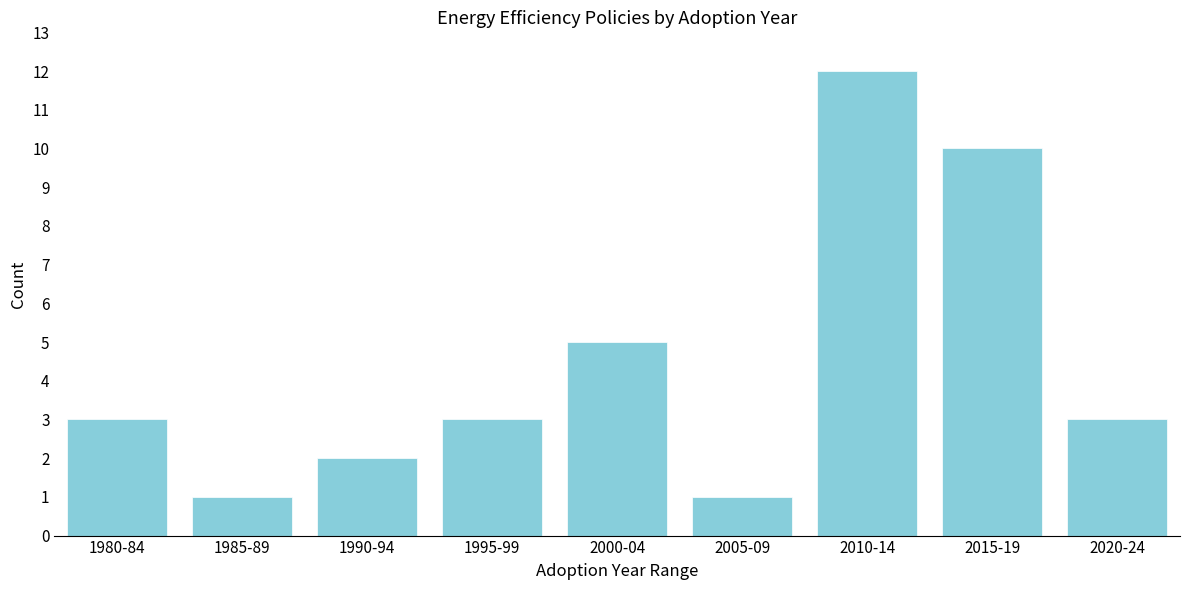

Reading left to right, what are all the values shown in this chart?

1980-84=3	1985-89=1	1990-94=2	1995-99=3	2000-04=5	2005-09=1	2010-14=12	2015-19=10	2020-24=3